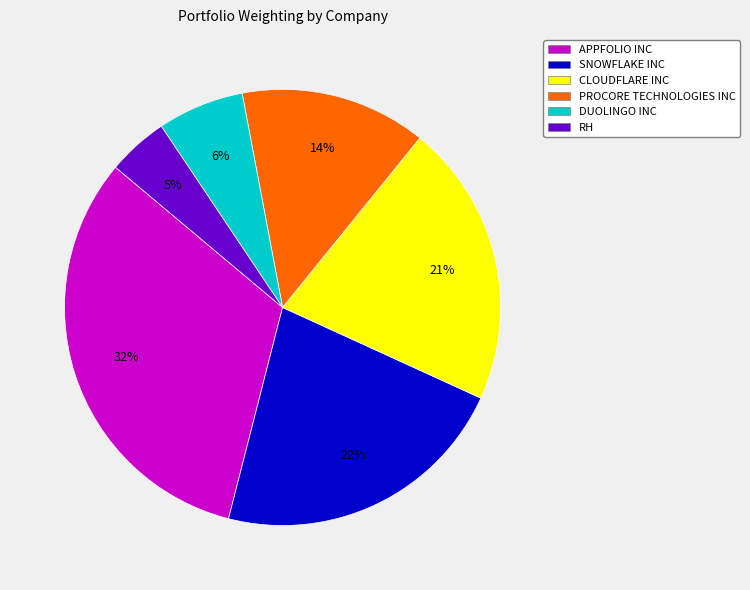

Which slice is the smallest?

RH